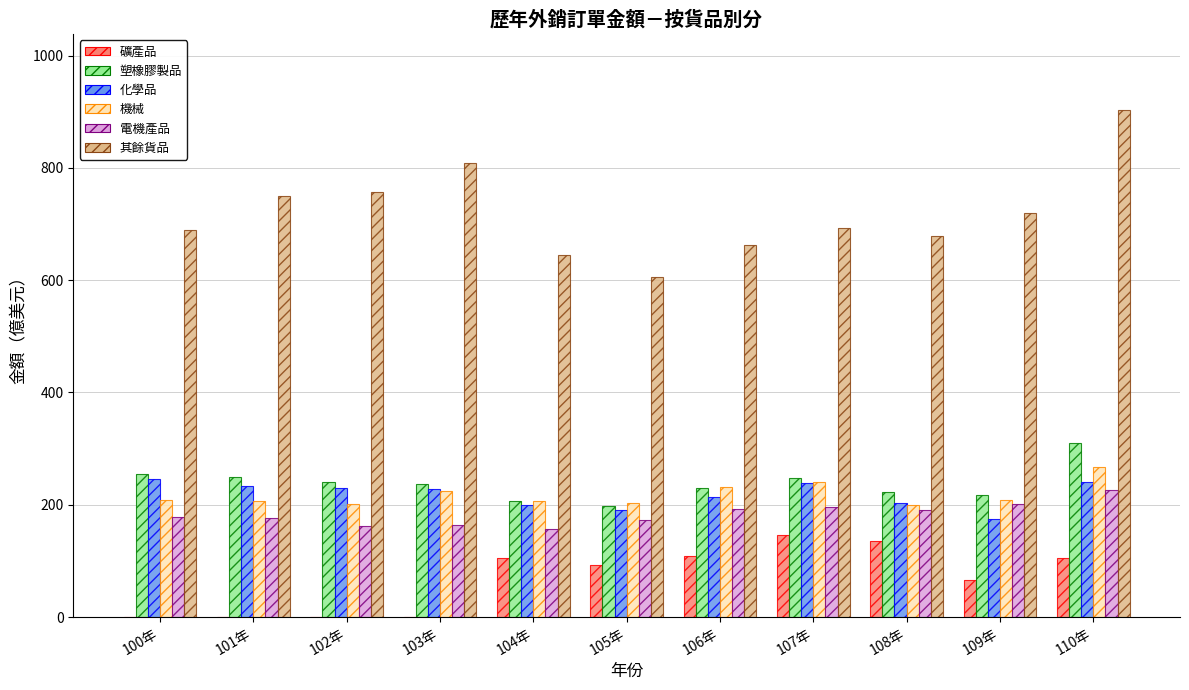

True or false: 電機產品 has a value of 175.7 at 101年.

True